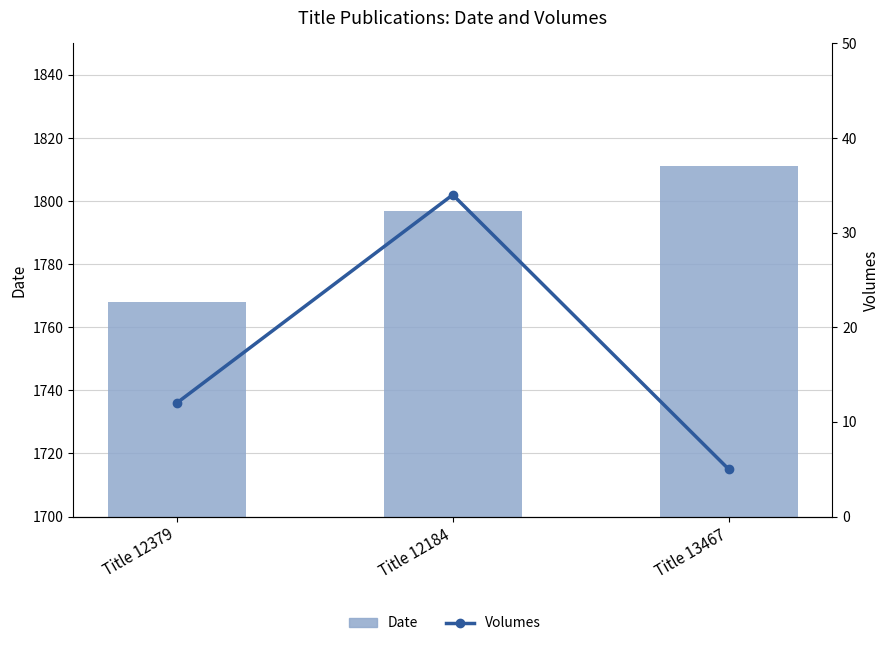

What position from the right is Title 12184?

2